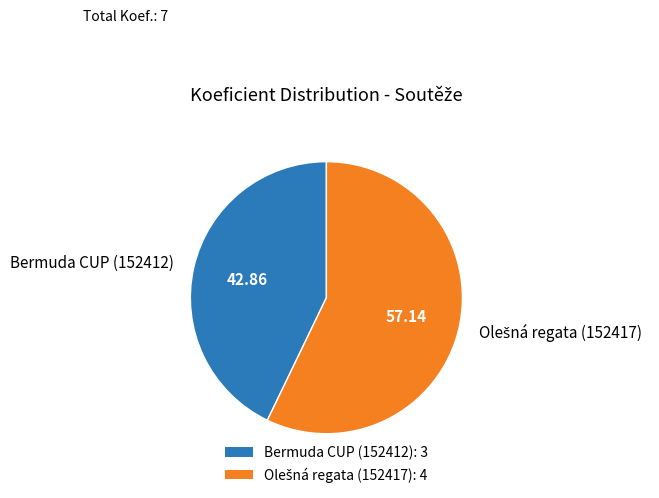

Is Bermuda CUP (152412) the majority of the pie?

No